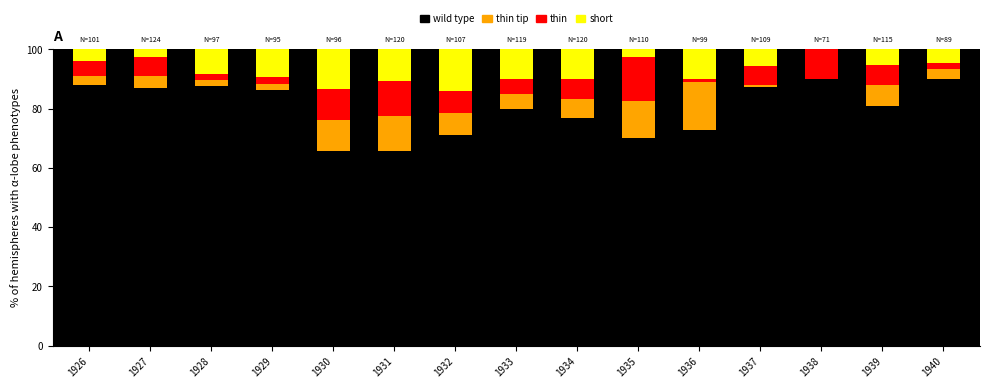

The value of wild type at 1928 is 87.6. True or false?

True